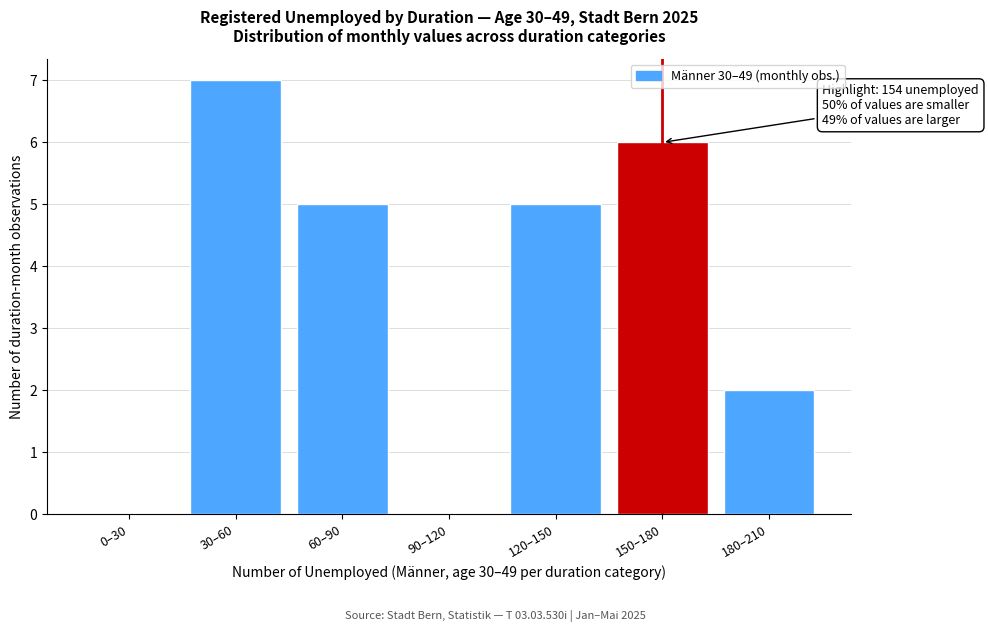

Reading left to right, list all the values displayed in this chart.

0–30=0	30–60=7	60–90=5	90–120=0	120–150=5	150–180=6	180–210=2